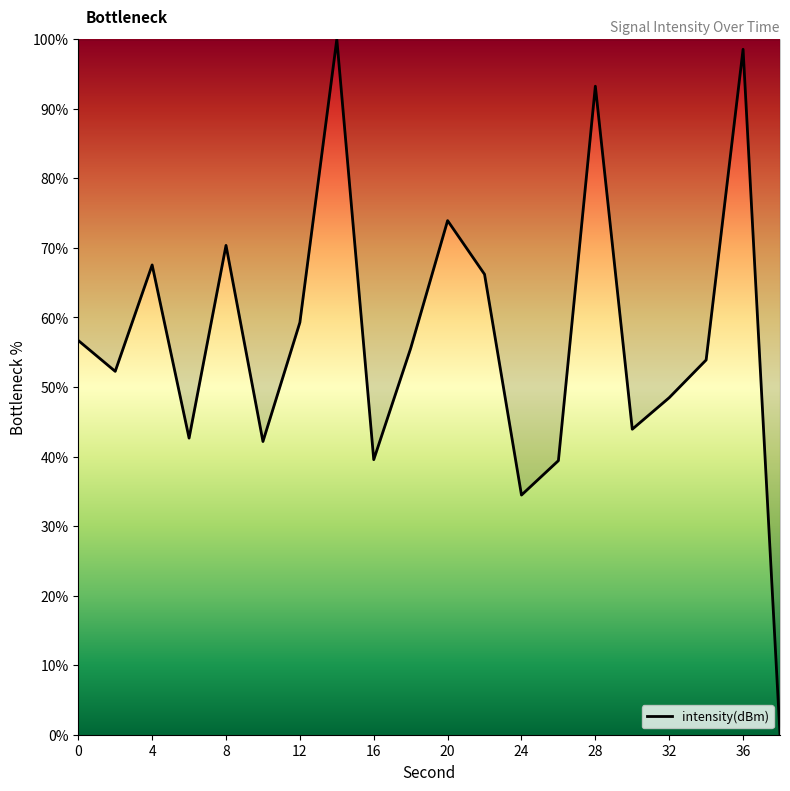

How many interior local peaks (higher than both neighbors) does the data have?

6